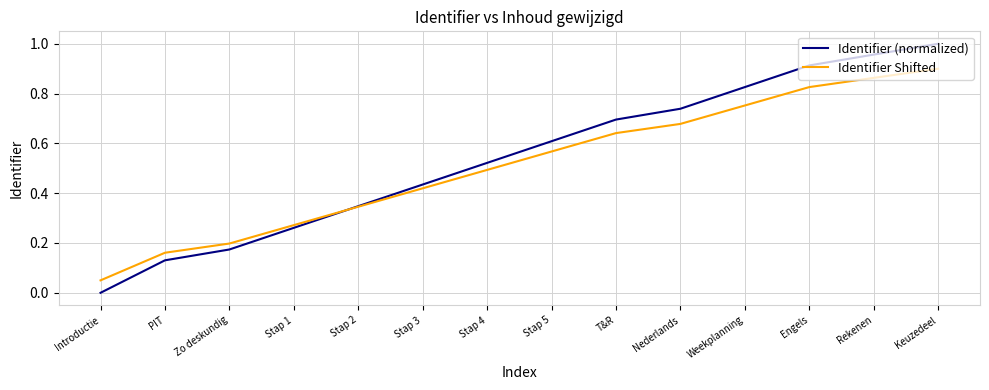

What is the total value across all series at Weekplanning?

1.6